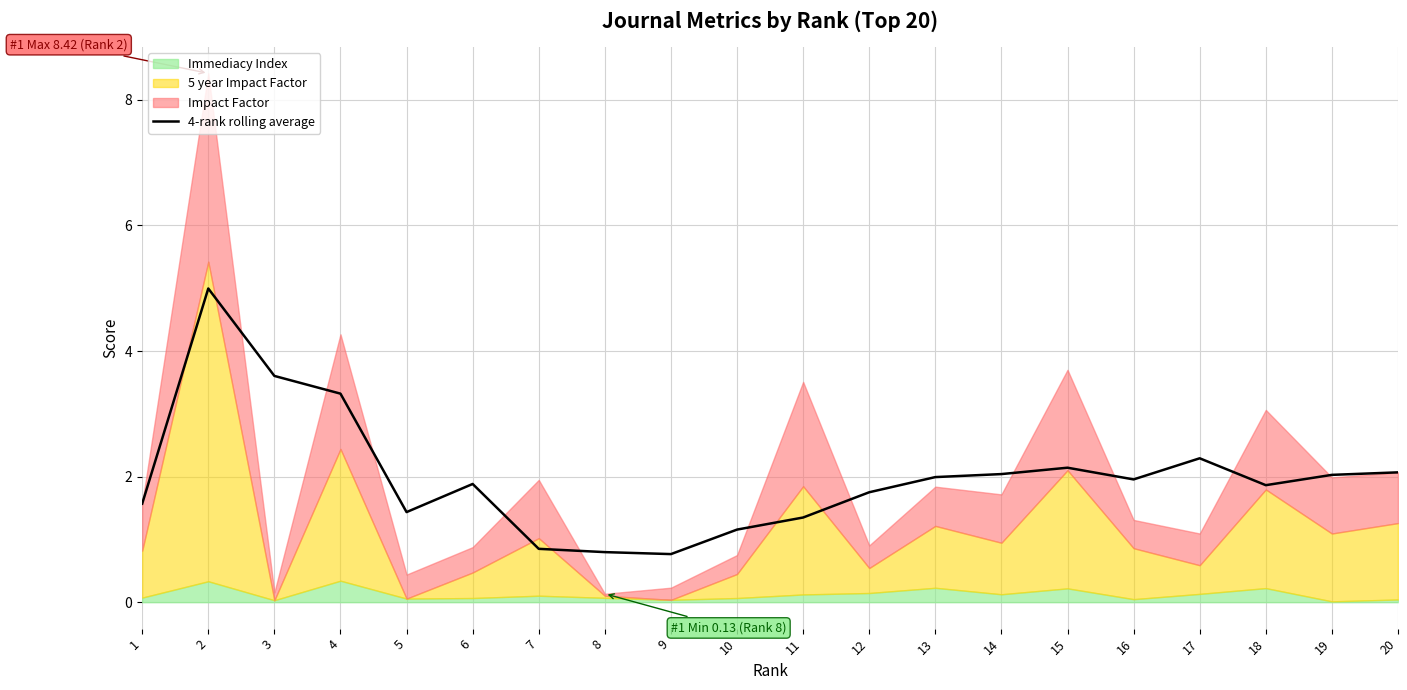

What is the value of the 14th point from the left?

2.0